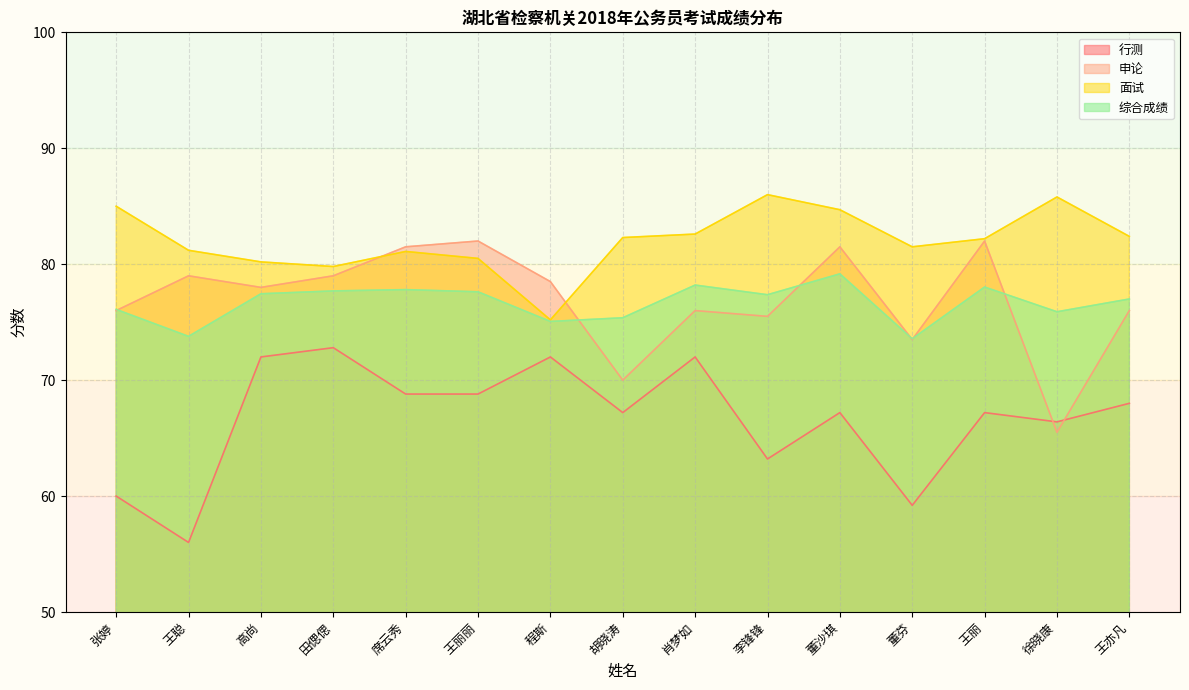

Which category has the highest value across all series?

李锋锋